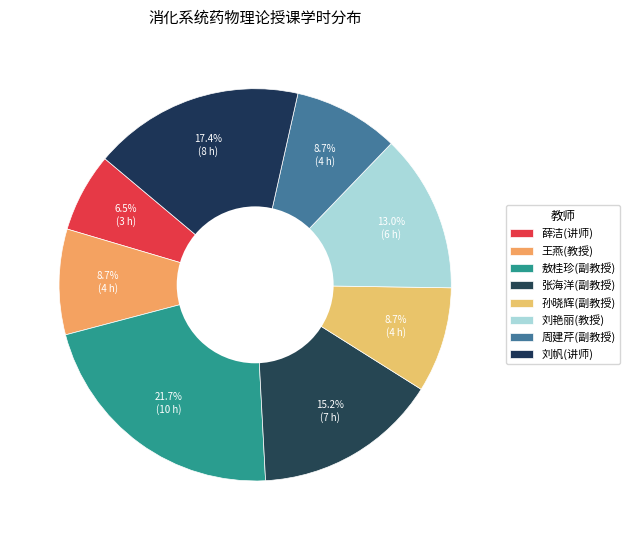

Is it true that 孙晓辉(副教授) is 15% of the pie?

False